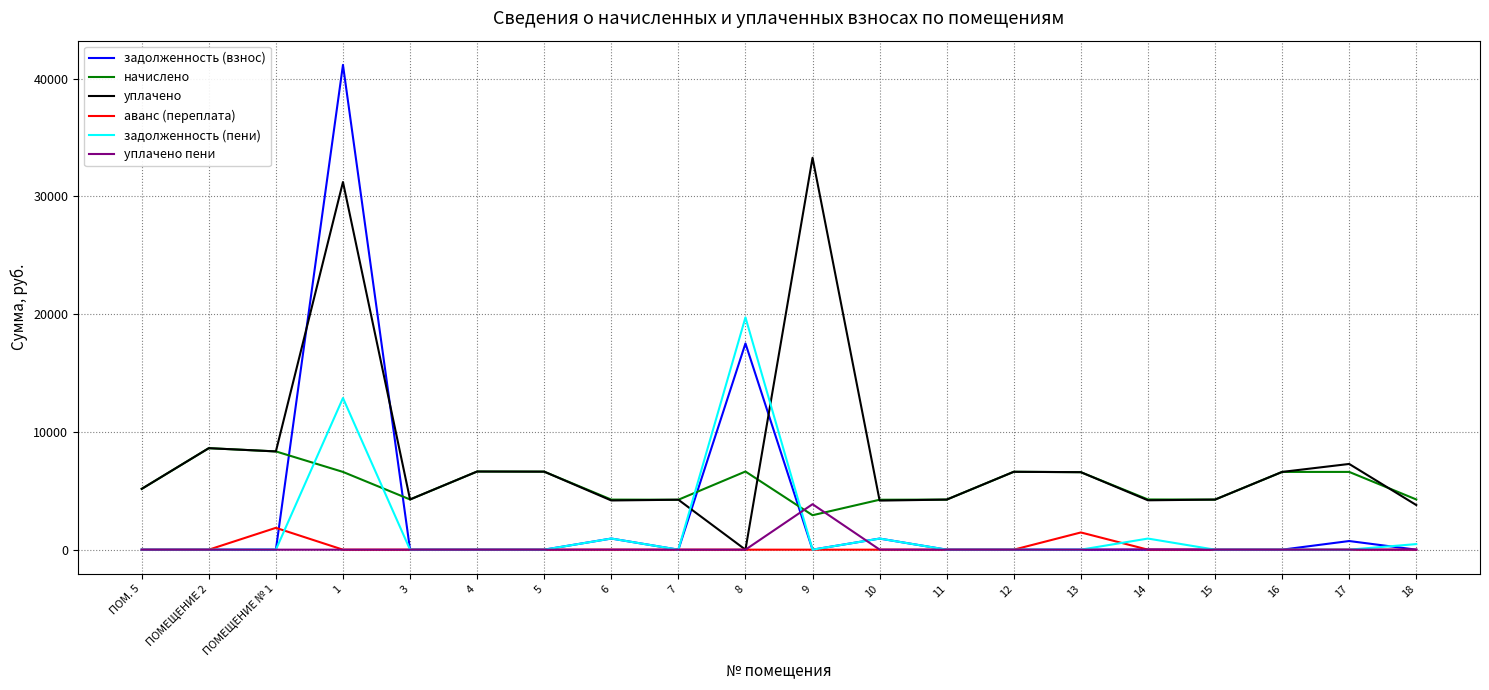

The value of уплачено at 3 is 2405.2. True or false?

False